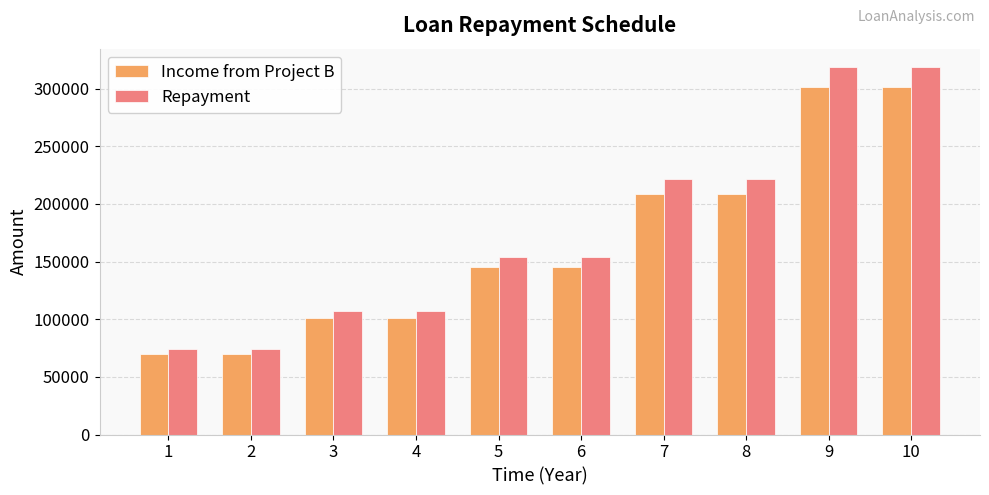

Reading left to right, list all the values displayed in this chart.

Income from Project B: 1=70000.0	2=70000.0	3=100800.0	4=100800.0	5=145152.0	6=145152.0	7=209018.9	8=209018.9	9=300987.2	10=300987.2
Repayment: 1=74120.7	2=74120.7	3=106733.8	4=106733.8	5=153696.7	6=153696.7	7=221323.2	8=221323.2	9=318705.4	10=318705.4